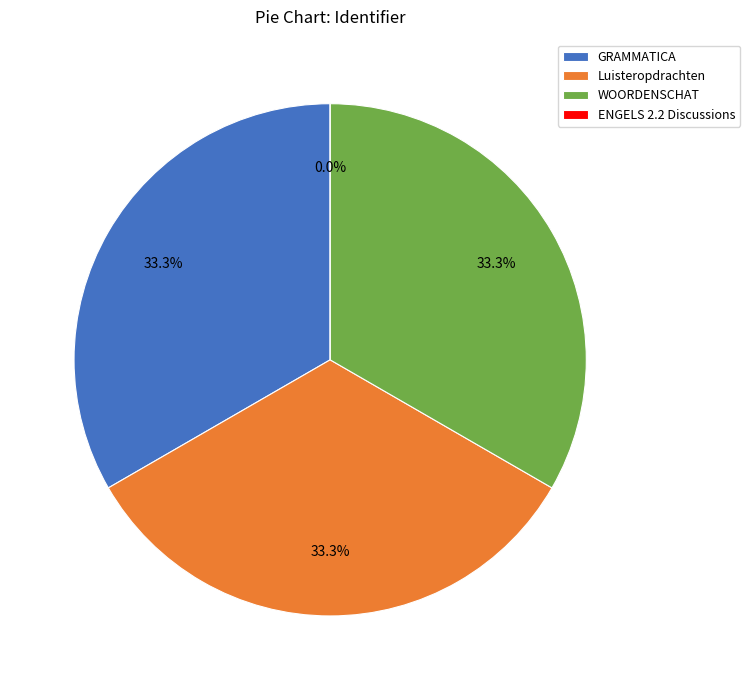

Which slice is the smallest?

ENGELS 2.2 Discussions